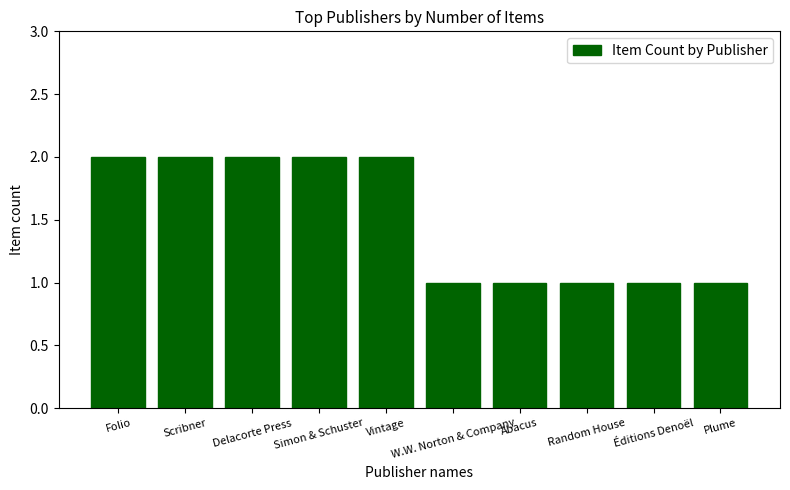

What is the value of the 6th bar from the left?

1